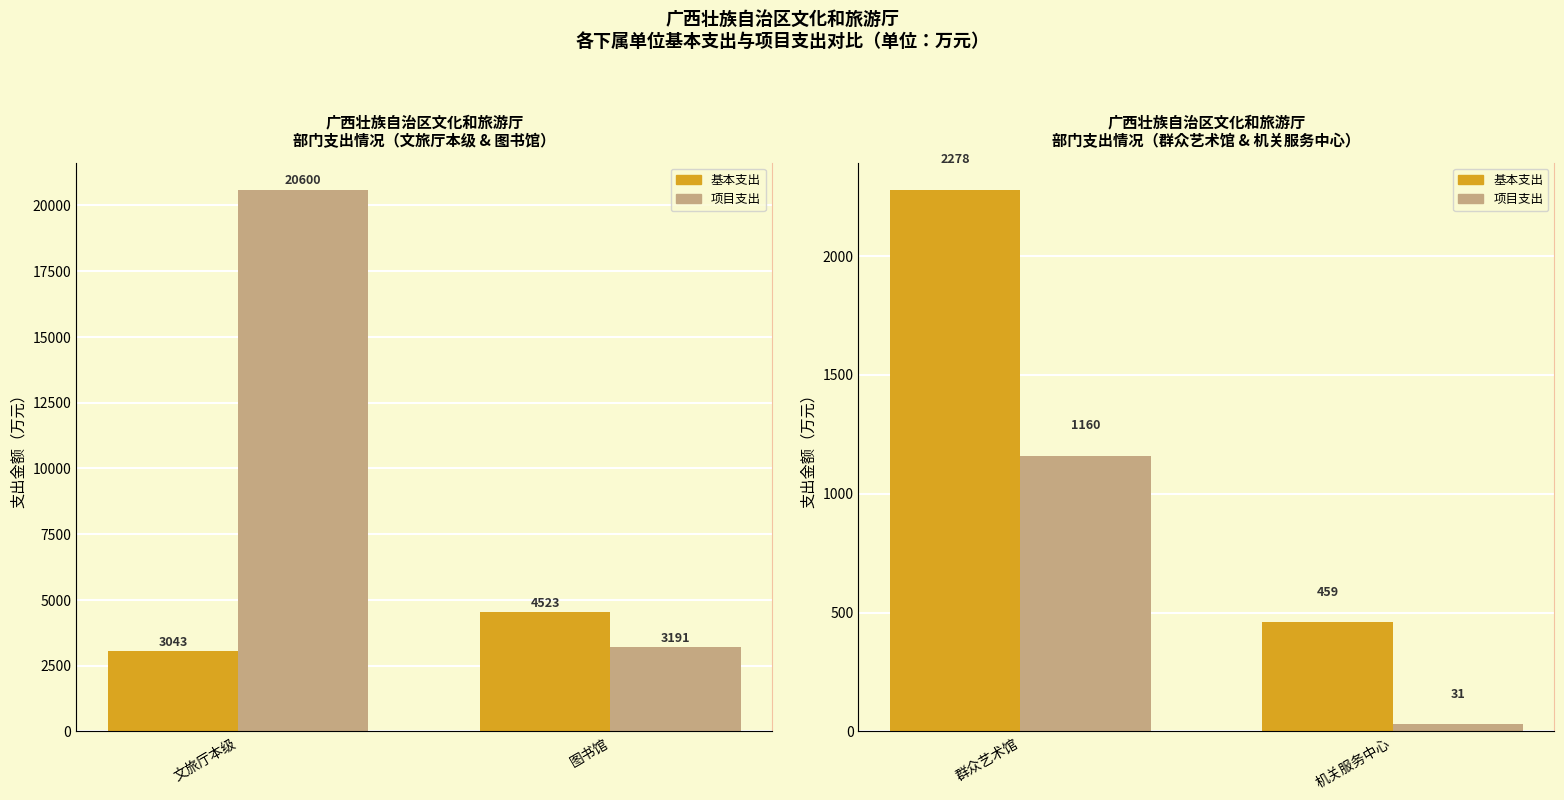

At how many categories does at least one series exceed 41?

2